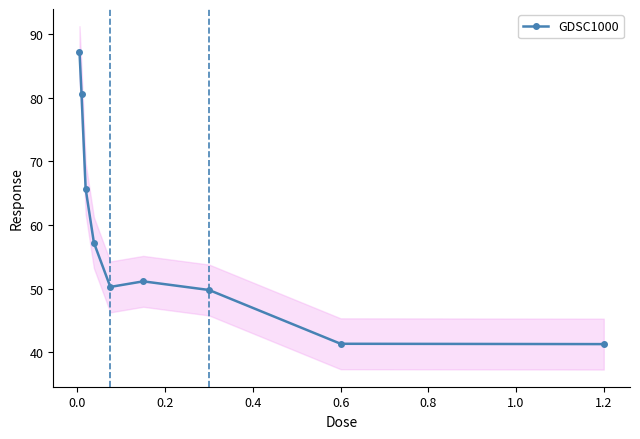

What is the maximum value for GDSC1000?

87.3